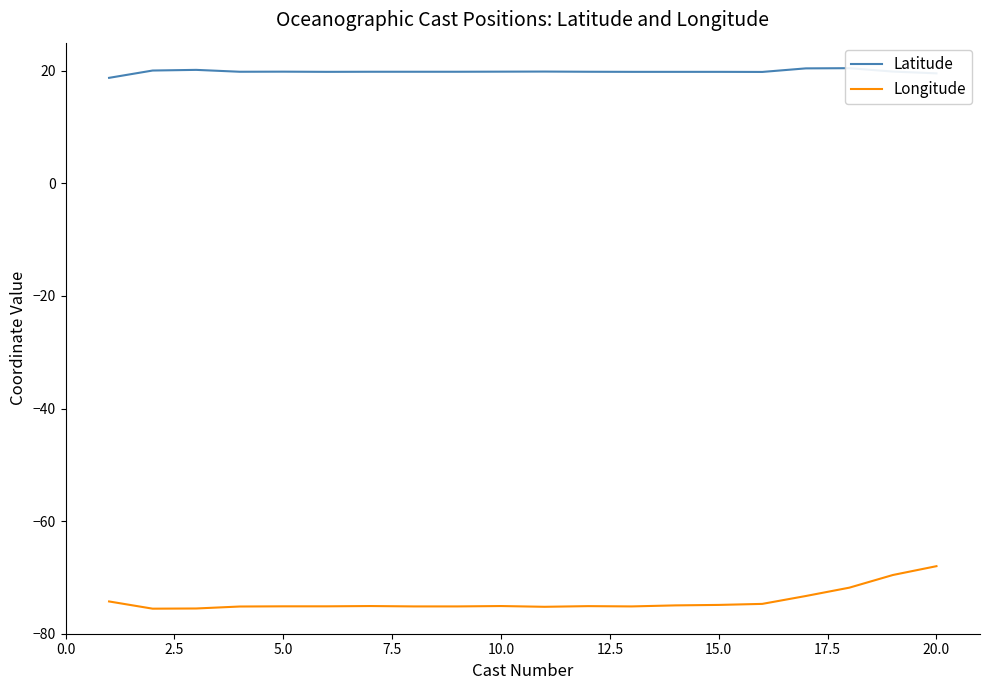

What are all the series names shown in the legend?

Latitude, Longitude